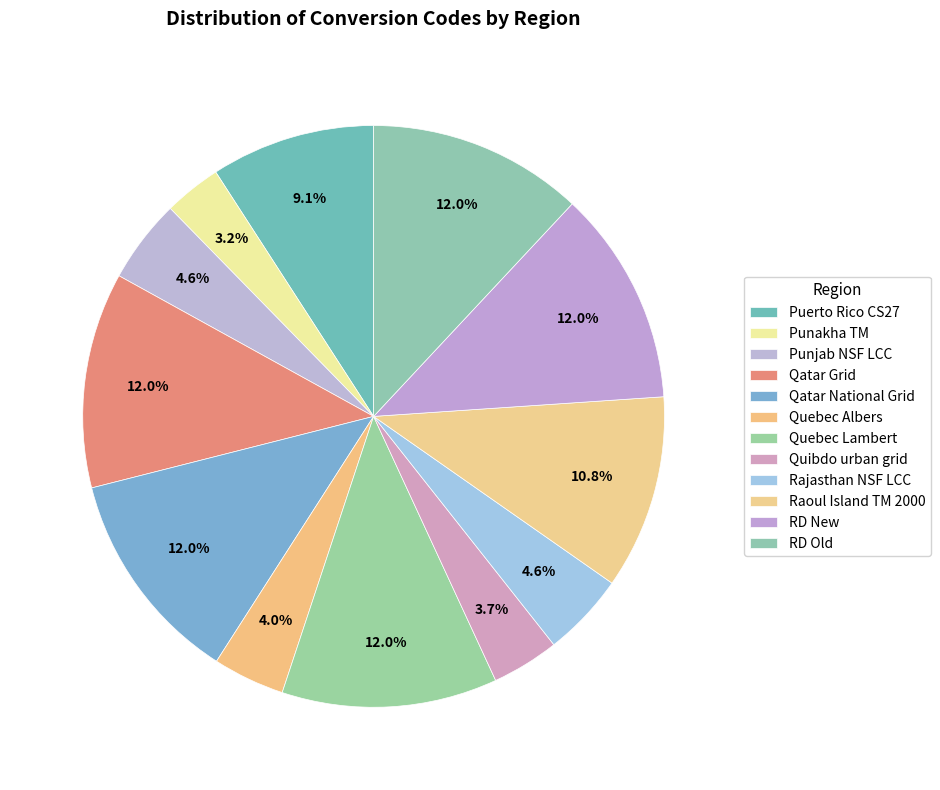

What percentage do Quebec Lambert and RD Old together represent?

23.9%